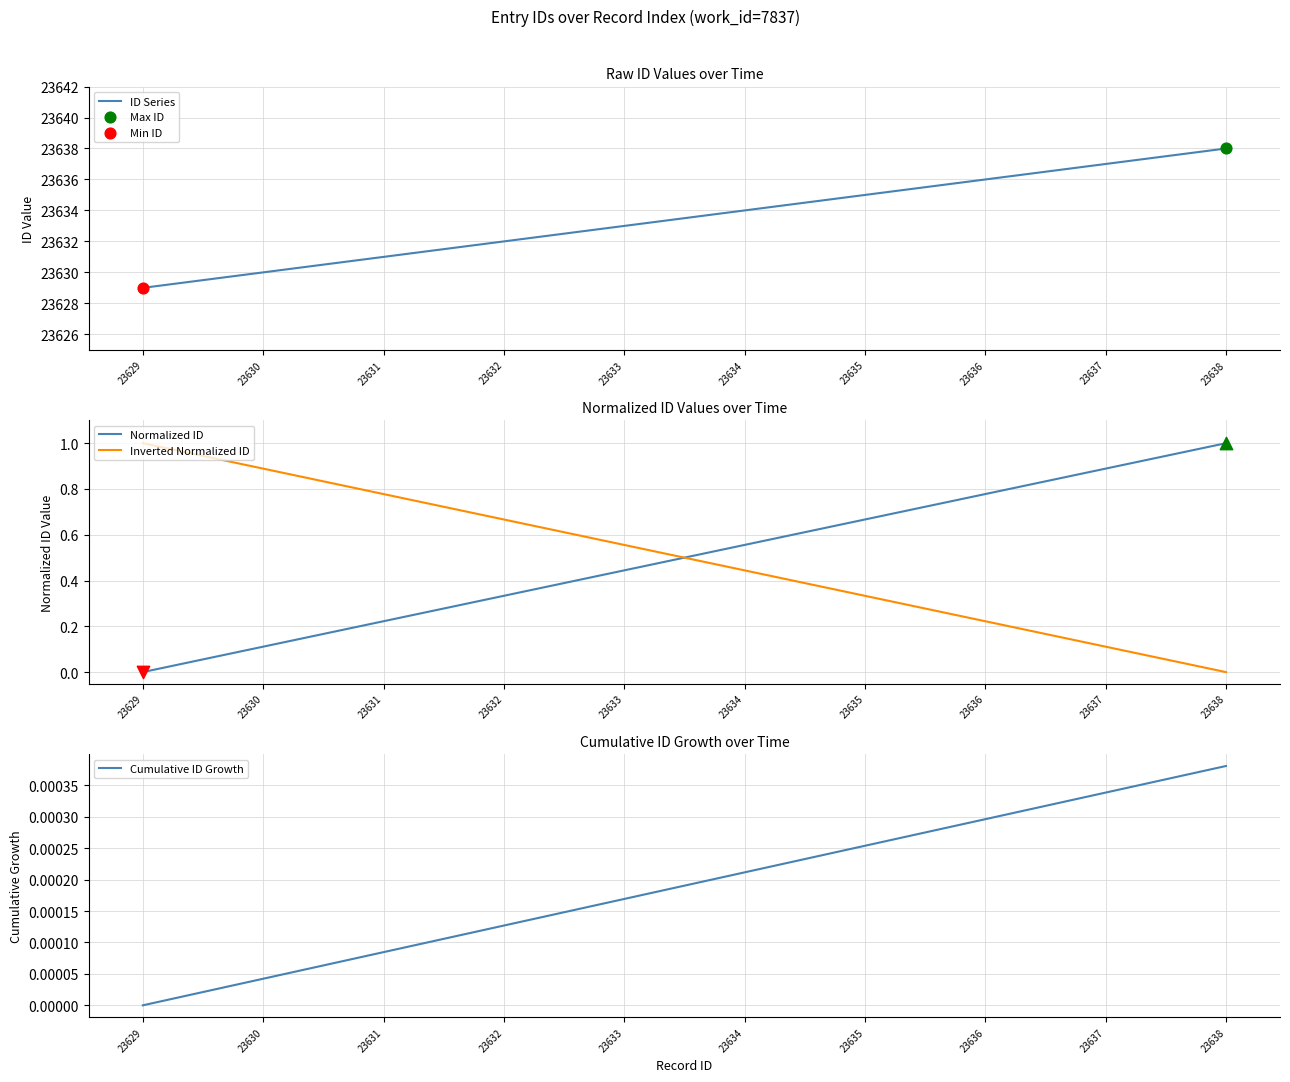

Which series reaches the maximum Y coordinate?

ID Series